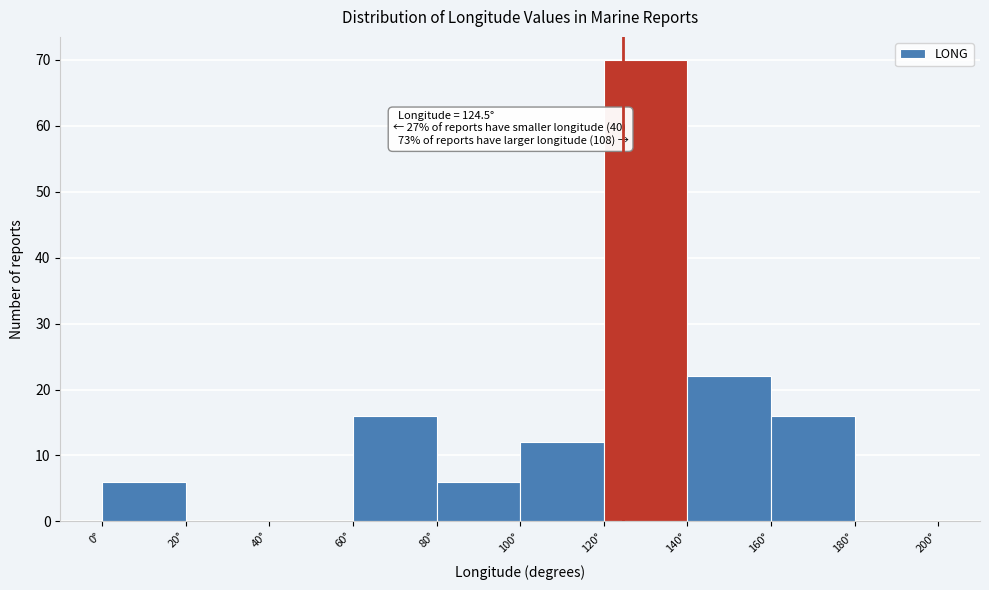

Which range on the x-axis has the tallest bar?

120 to 140